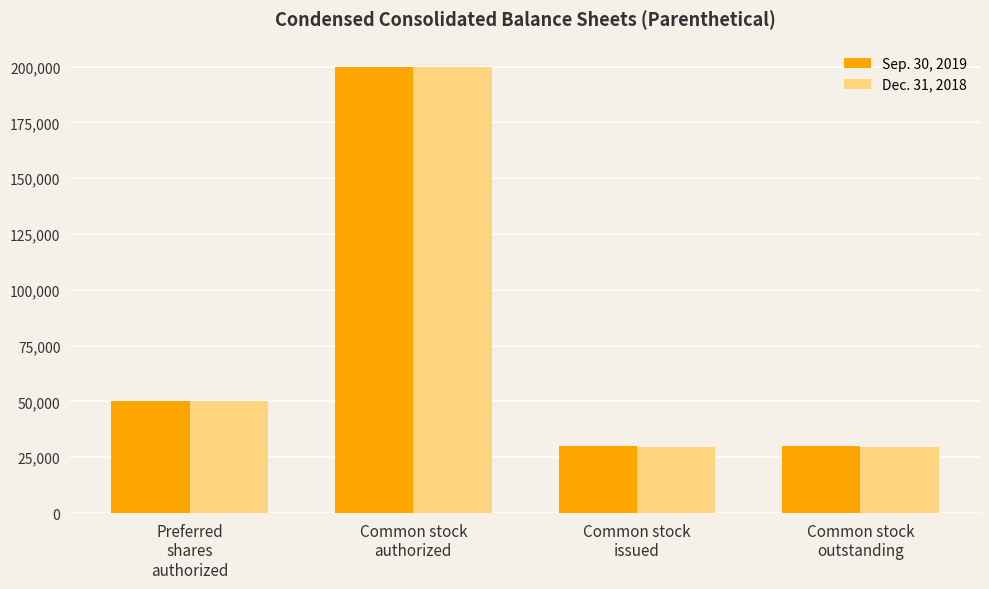

Rank the series by their average value, from lowest to highest.

Dec. 31, 2018, Sep. 30, 2019